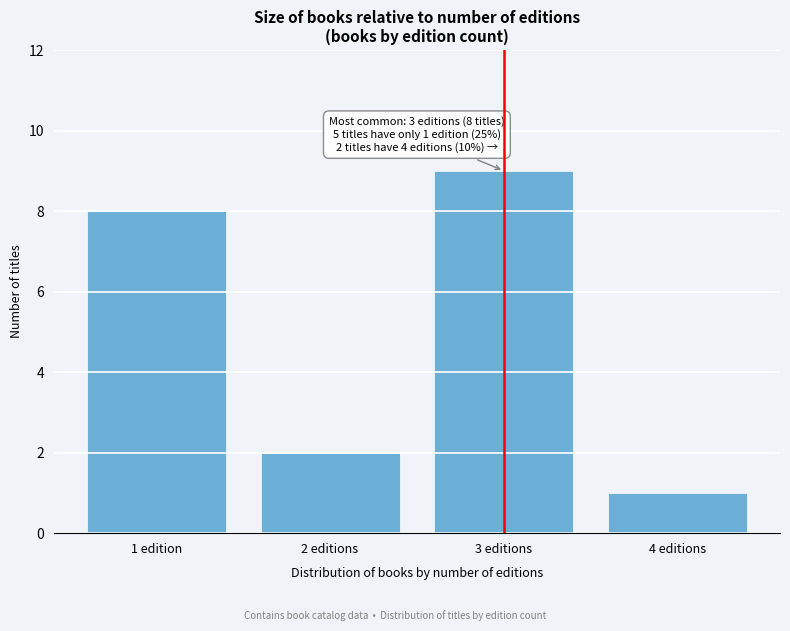

Reading left to right, what are all the values shown in this chart?

8	2	9	1